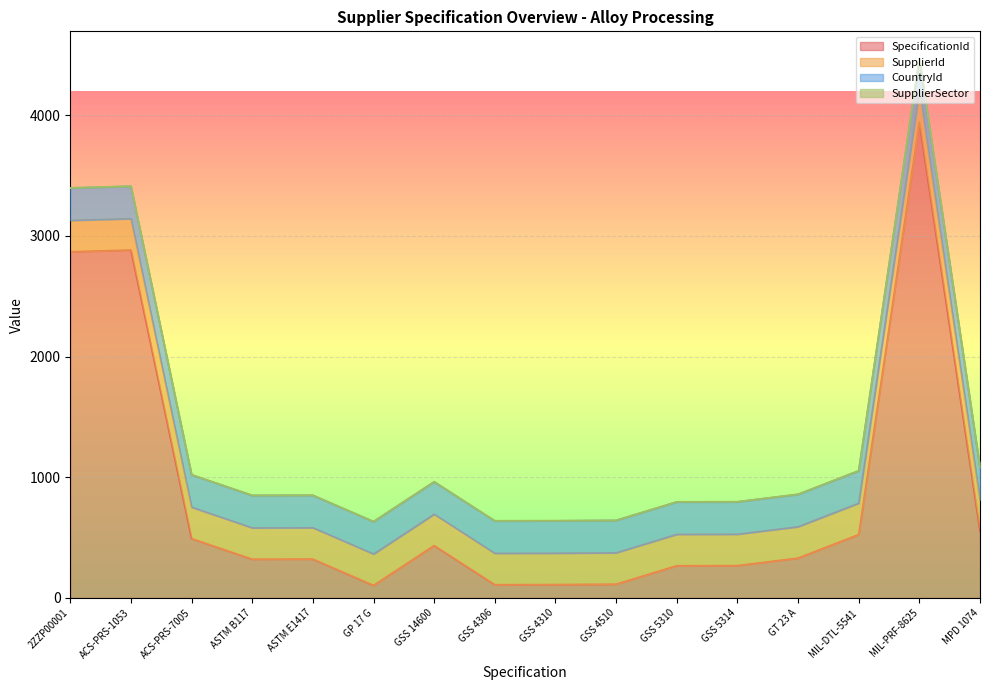

After their last crossing, which series has the higher values: SpecificationId or CountryId?

CountryId